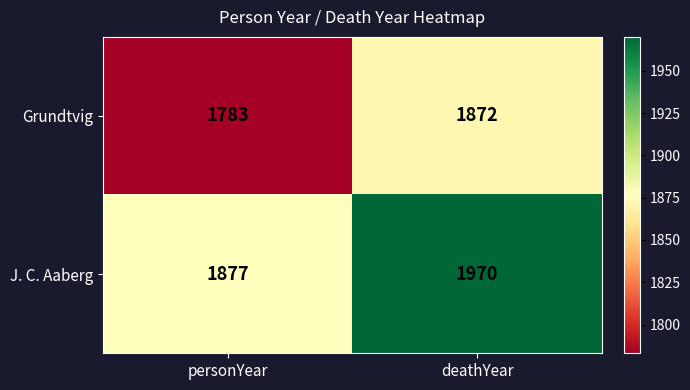

At which label is Grundtvig closest to 1827?

personYear